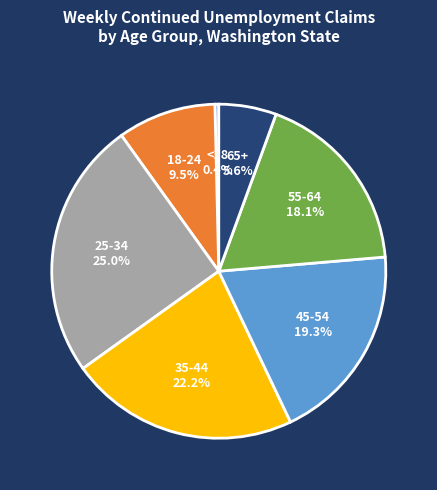

Is there a majority slice in this chart?

No